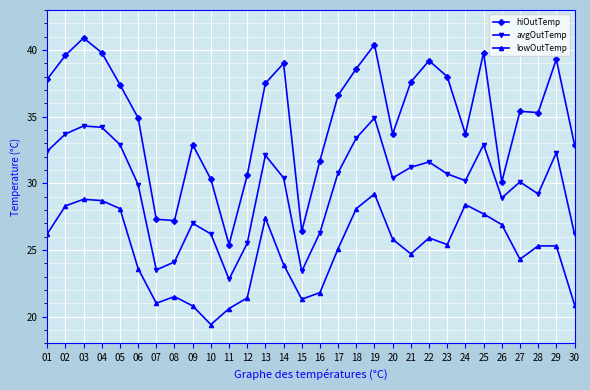

Rank the series at 21 from lowest to highest value.

lowOutTemp, avgOutTemp, hiOutTemp